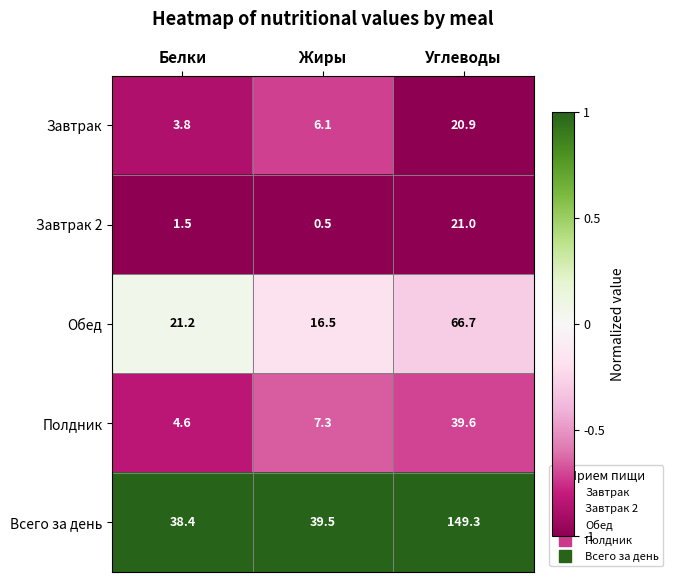

Rank the series at Белки from highest to lowest value.

Всего за день, Обед, Полдник, Завтрак, Завтрак 2